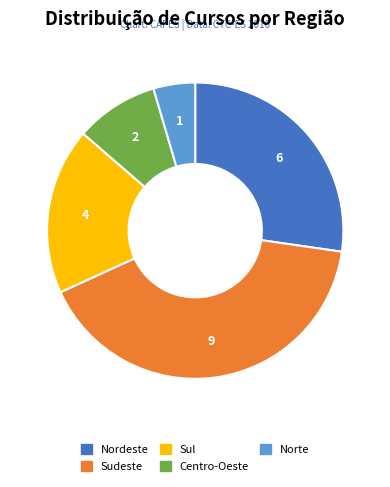

What is the ratio of the value at Norte to the value at Centro-Oeste?

0.5